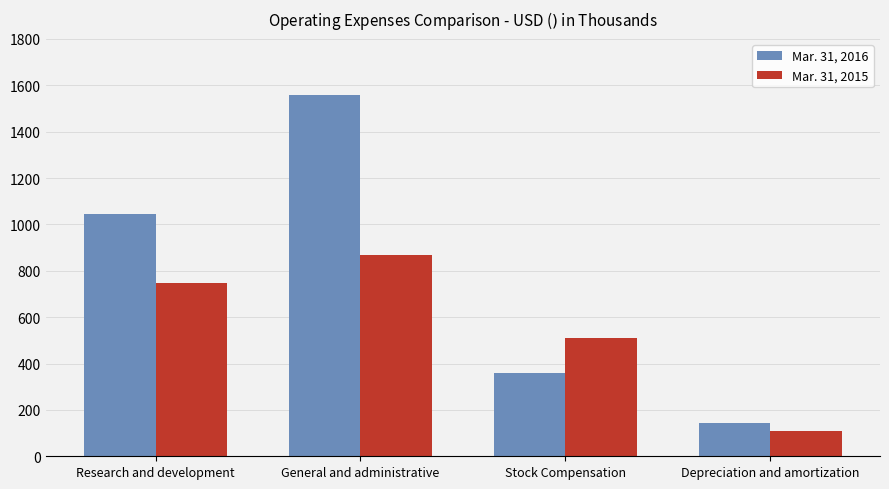

Which series has the largest range (max minus min)?

Mar. 31, 2016